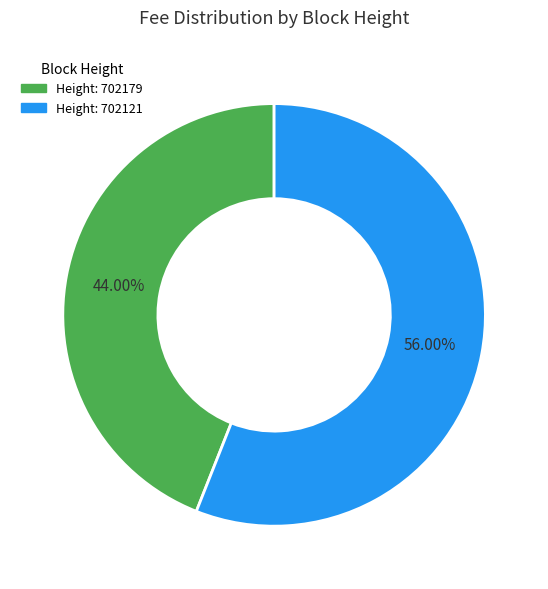

Is there any slice that represents more than half of the pie?

Yes